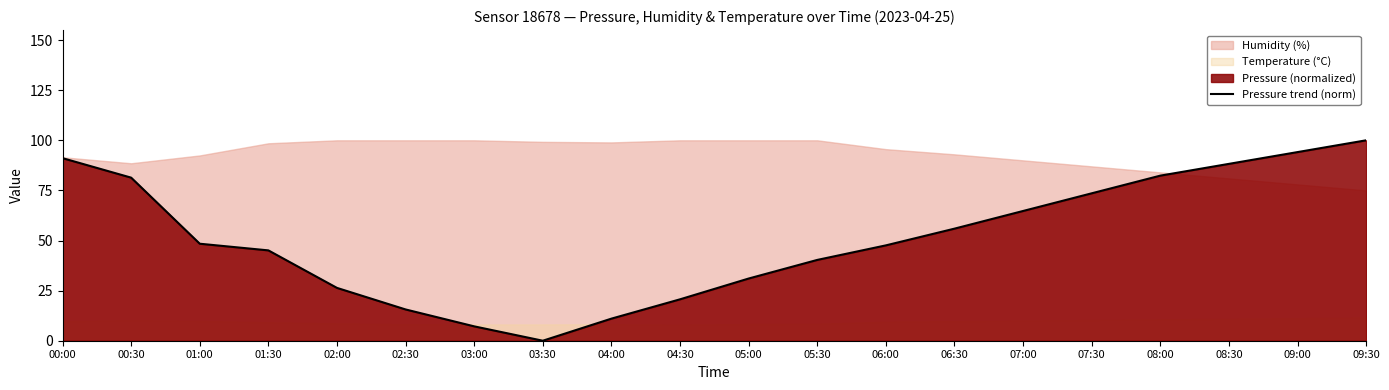

What is the label of the 11th point from the right?

04:30